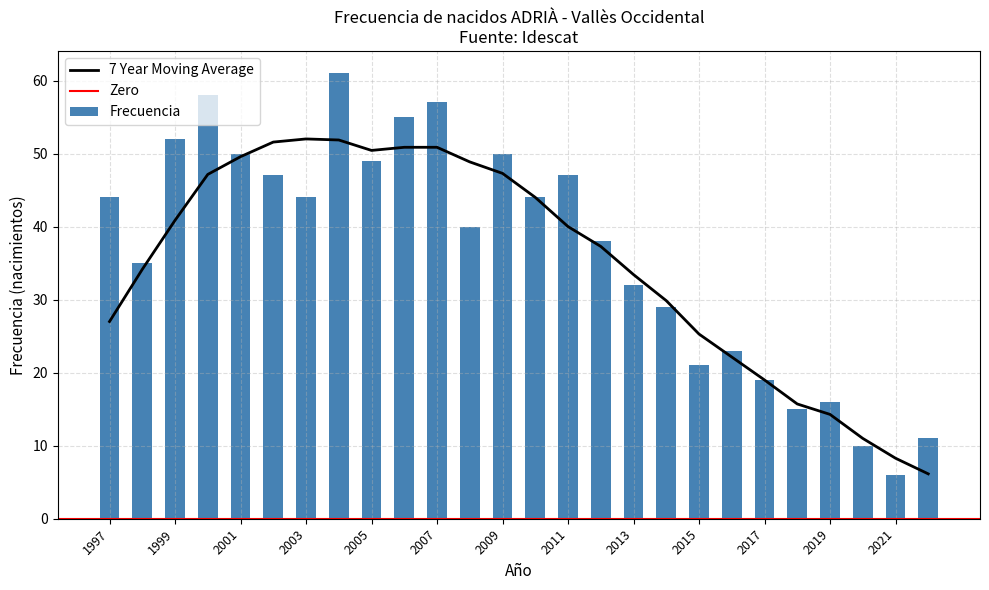

The 7 Year Moving Average series shows 22.8 at 2011. True or false?

False